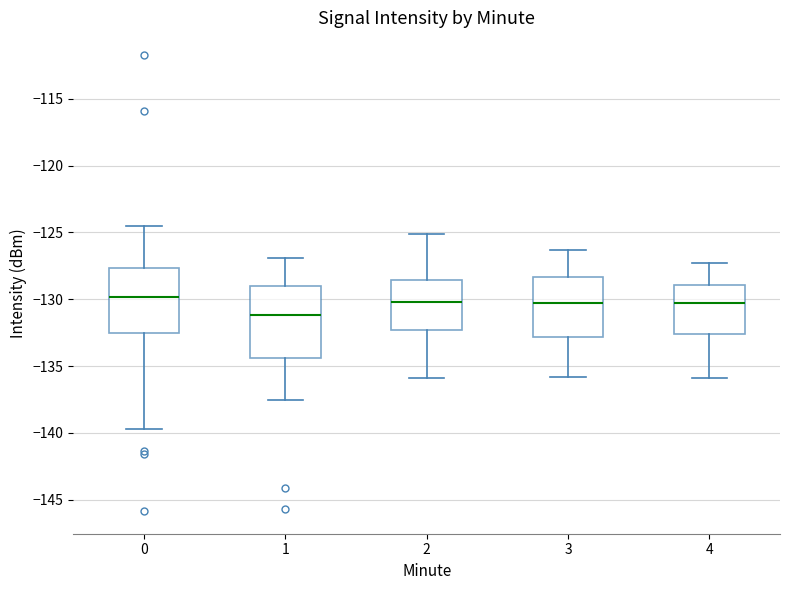

Which box is the tallest, from its lower edge to its upper edge?

1